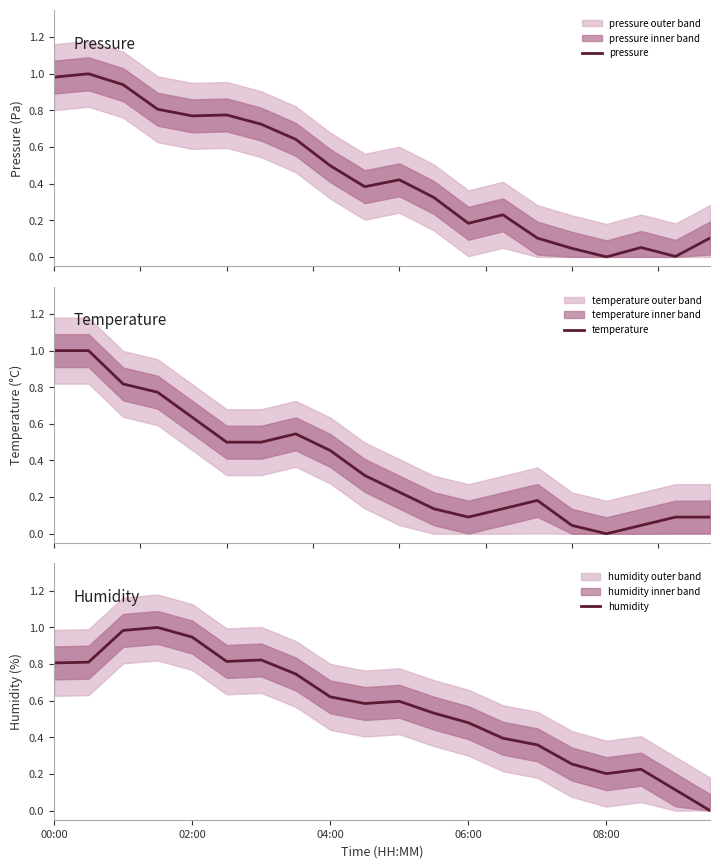

What is the maximum value for temperature?

1.0